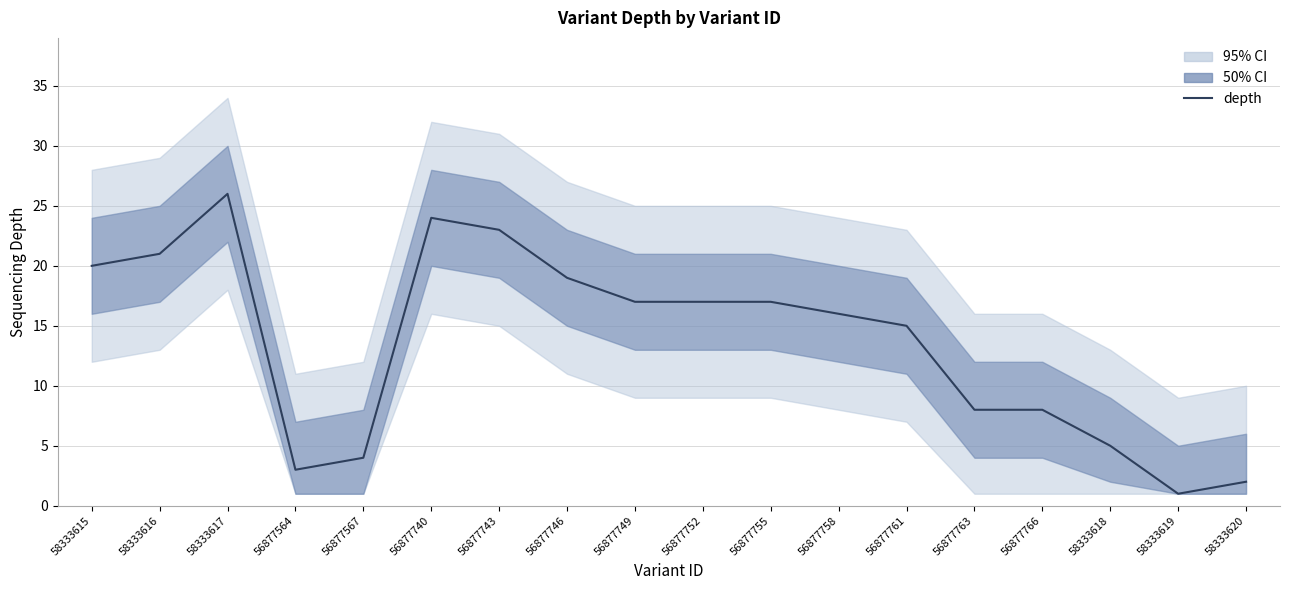

True or false: the data has more than 2 interior local peaks.

False